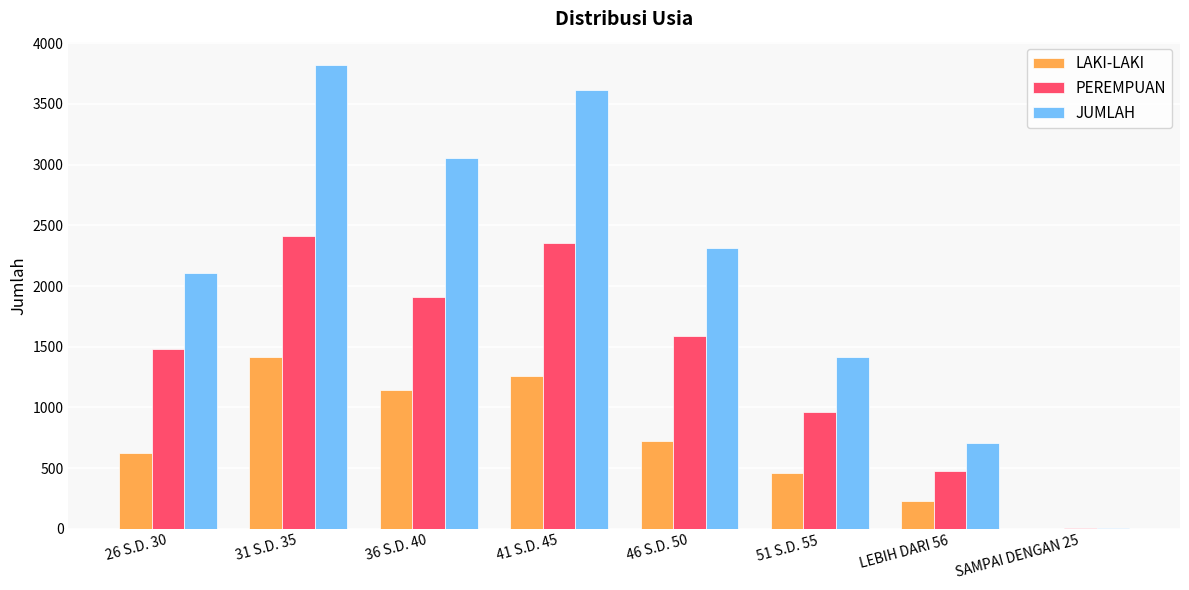

Between 46 S.D. 50 and LEBIH DARI 56, which series saw the biggest shift?

JUMLAH